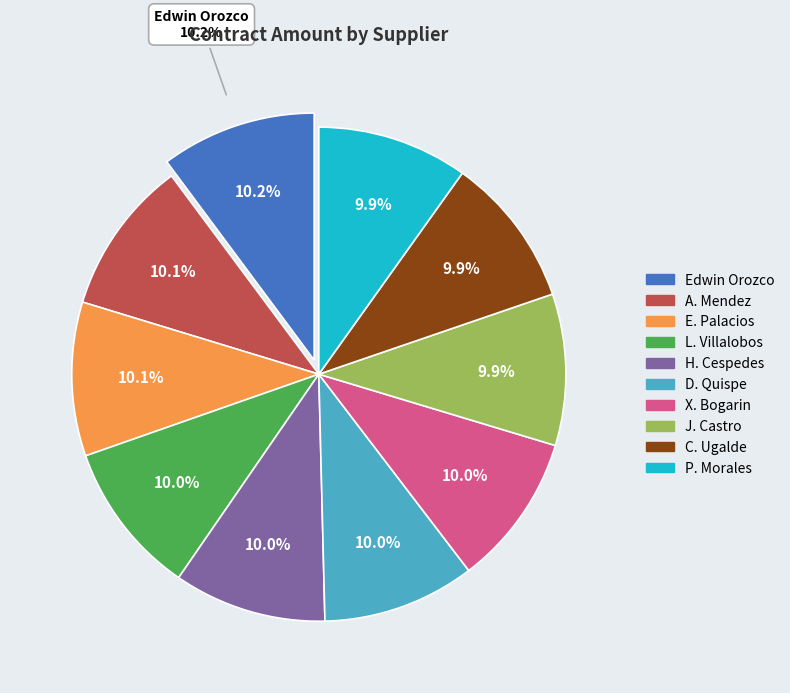

How much of the chart is everything except DIANA MARISA QUISPE JIMENEZ?

90.0%